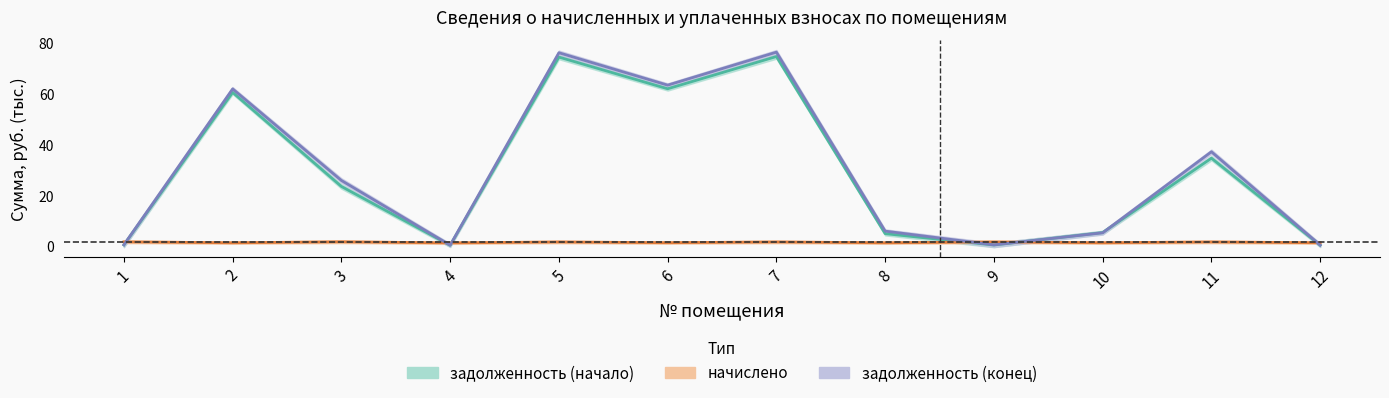

What is the total value across all series at 4?

2.2